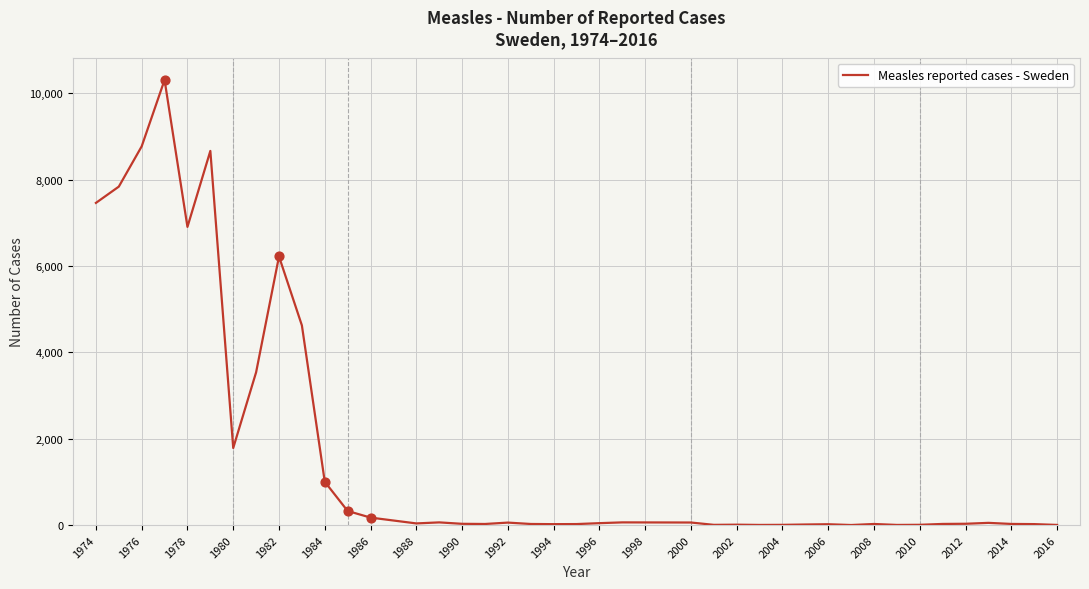

What is the difference between the maximum and minimum values?

10312